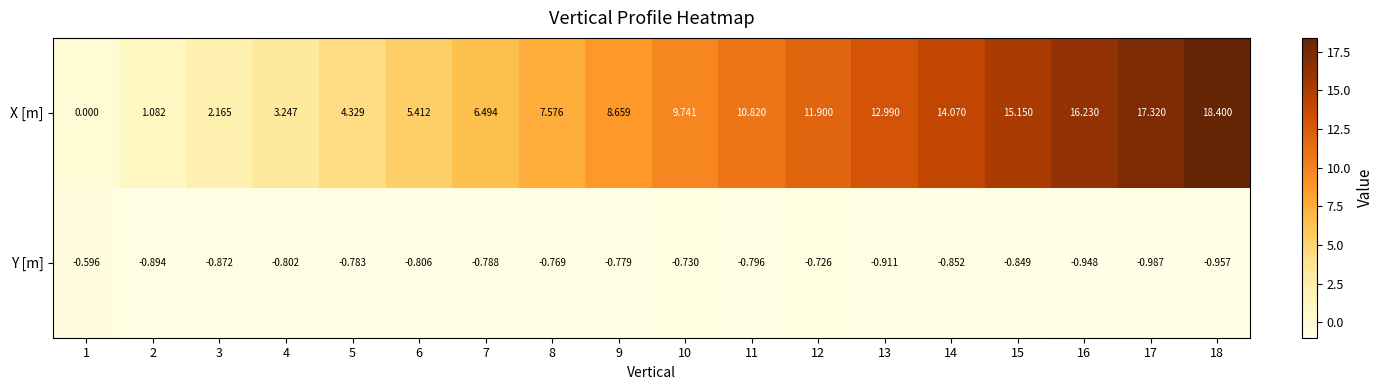

Which series has the largest range (max minus min)?

X [m]